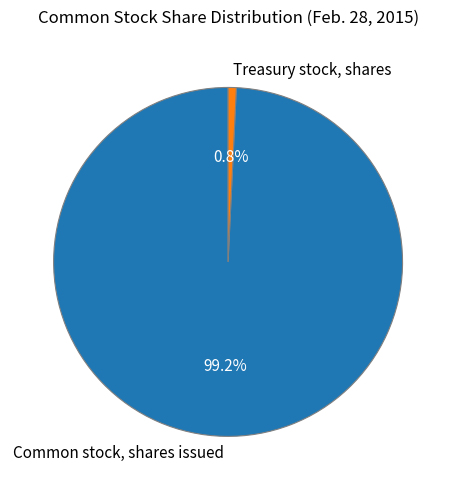

The Common stock, shares issued slice represents 89% of the pie. True or false?

False